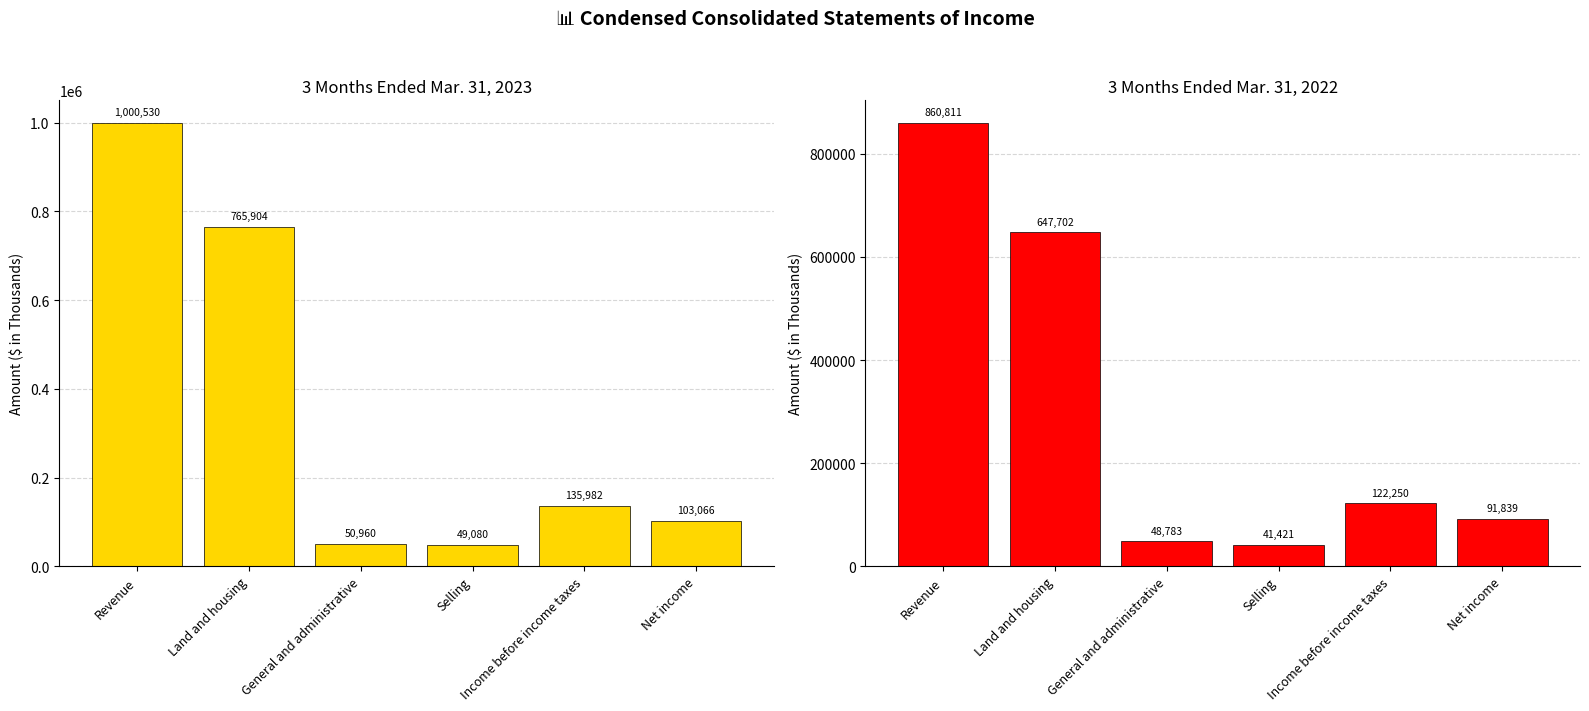

Rank the categories by Mar. 31, 2022 value from highest to lowest.

Revenue, Land and housing, Income before income taxes, Net income, General and administrative, Selling